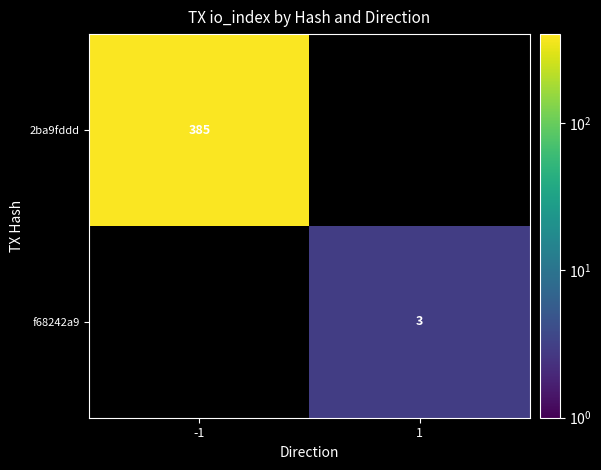

The value of f68242a9 at 1 is 3. True or false?

True